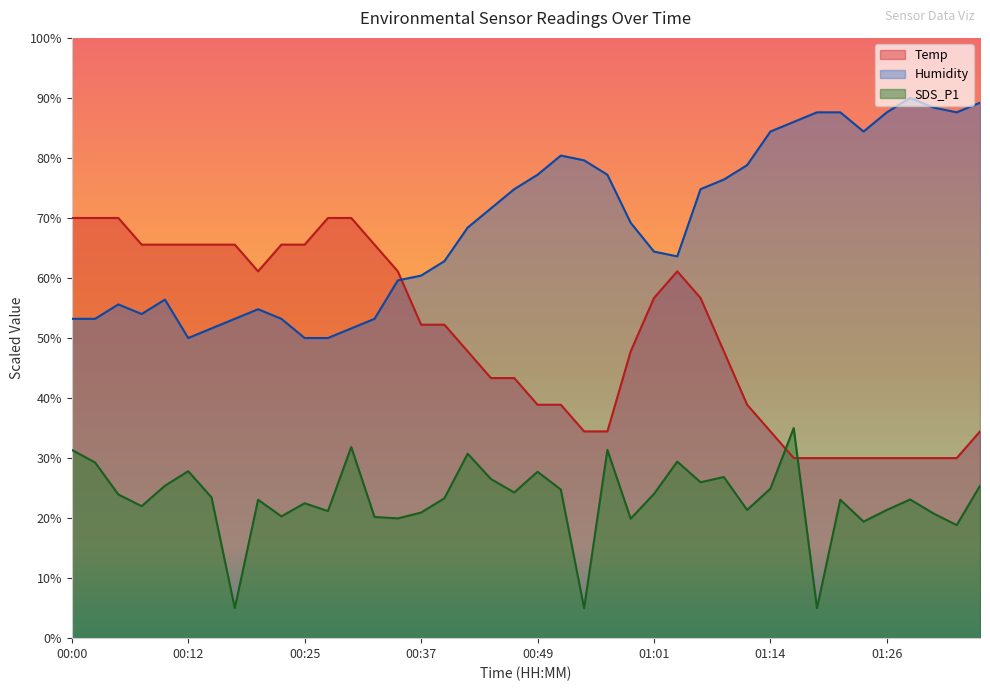

What is the approximate value of SDS_P1 at 01:21?

23.1